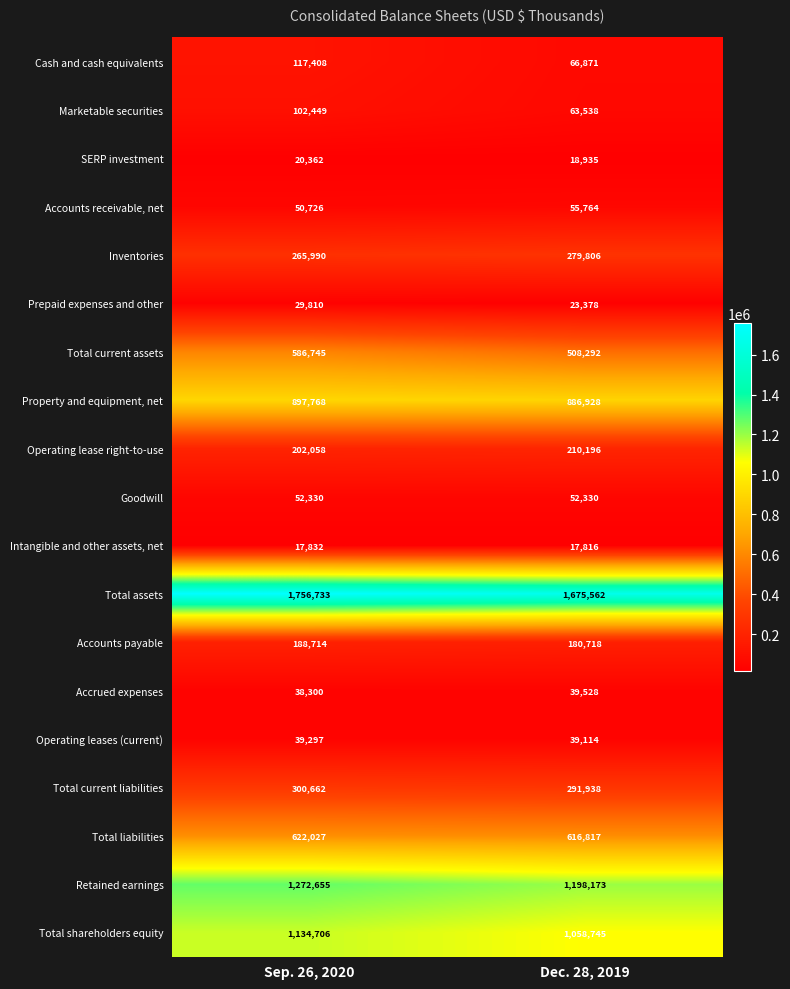

At Dec. 28, 2019, list the series in order from smallest to largest.

Intangible and other assets, net, SERP investment, Prepaid expenses and other, Operating leases (current), Accrued expenses, Goodwill, Accounts receivable, net, Marketable securities, Cash and cash equivalents, Accounts payable, Operating lease right-to-use, Inventories, Total current liabilities, Total current assets, Total liabilities, Property and equipment, net, Total shareholders equity, Retained earnings, Total assets